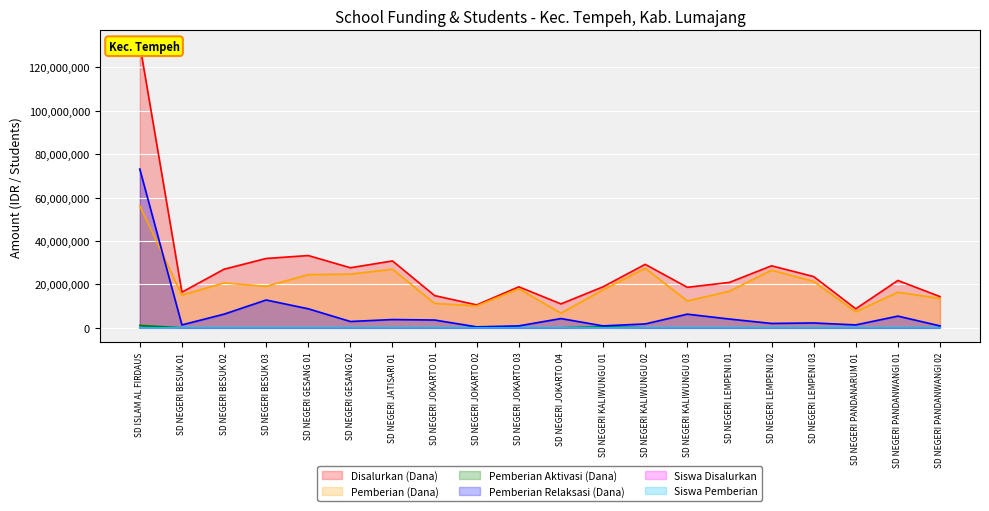

What is the label of the 19th point from the right?

SD NEGERI BESUK 01